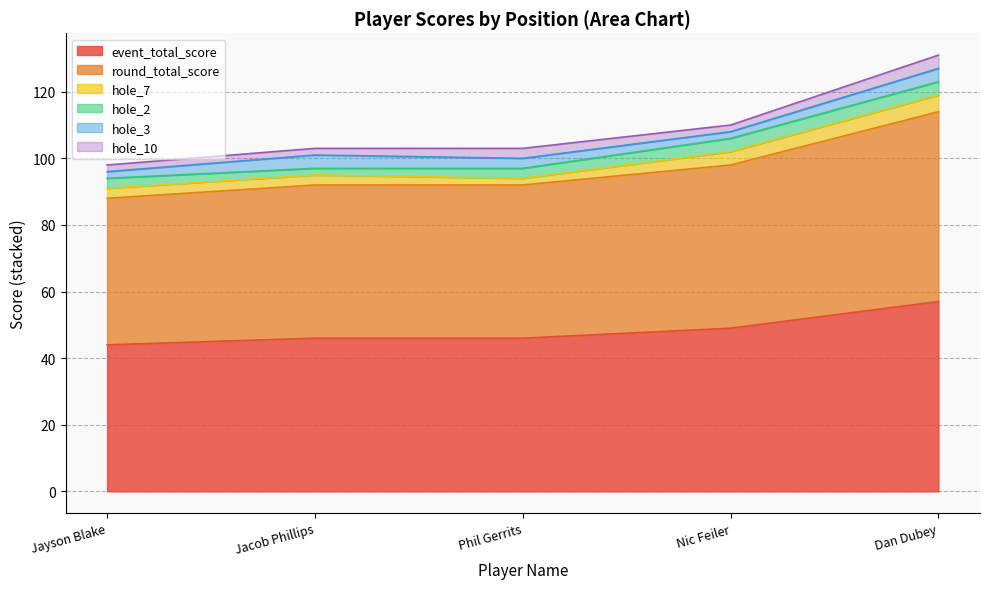

Rank the series at 1 from highest to lowest value.

event_total_score, round_total_score, hole_7, hole_2, hole_3, hole_10